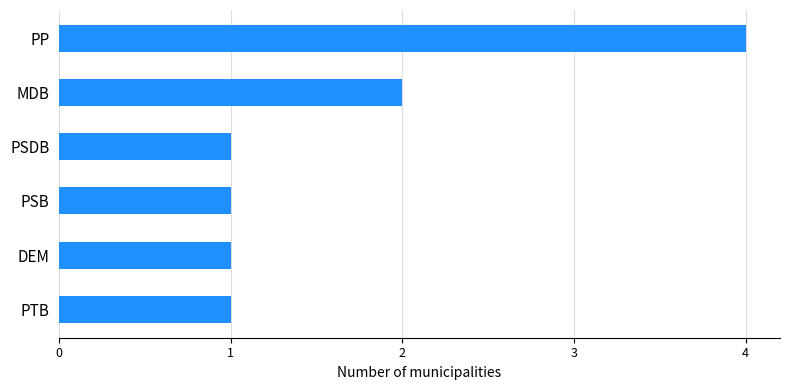

What is the difference between the maximum and second lowest values?

3